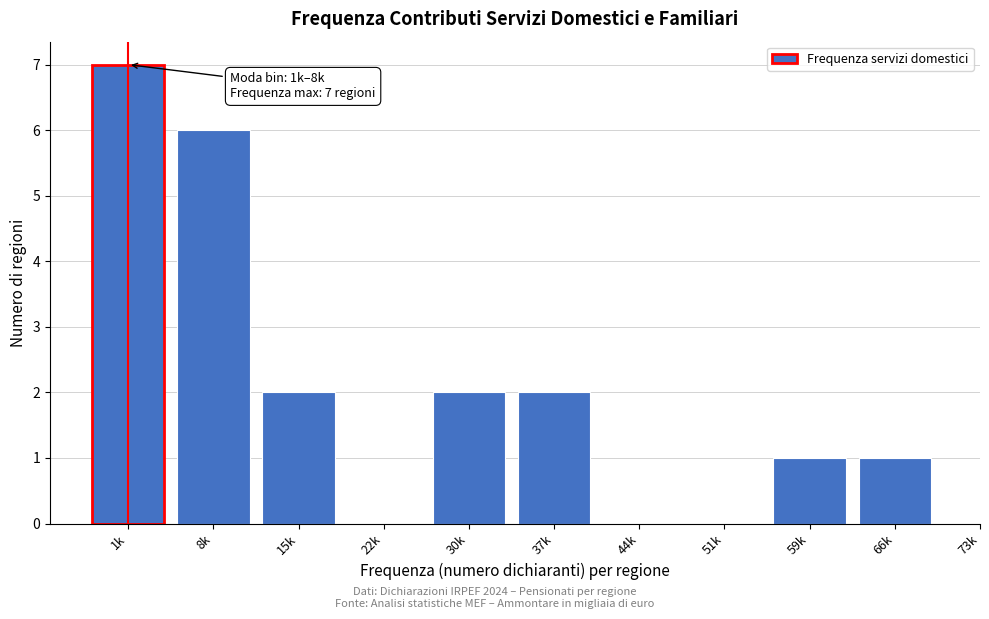

Reading left to right, list all the values displayed in this chart.

1k=7	8k=6	15k=2	22k=0	30k=2	37k=2	44k=0	51k=0	59k=1	66k=1